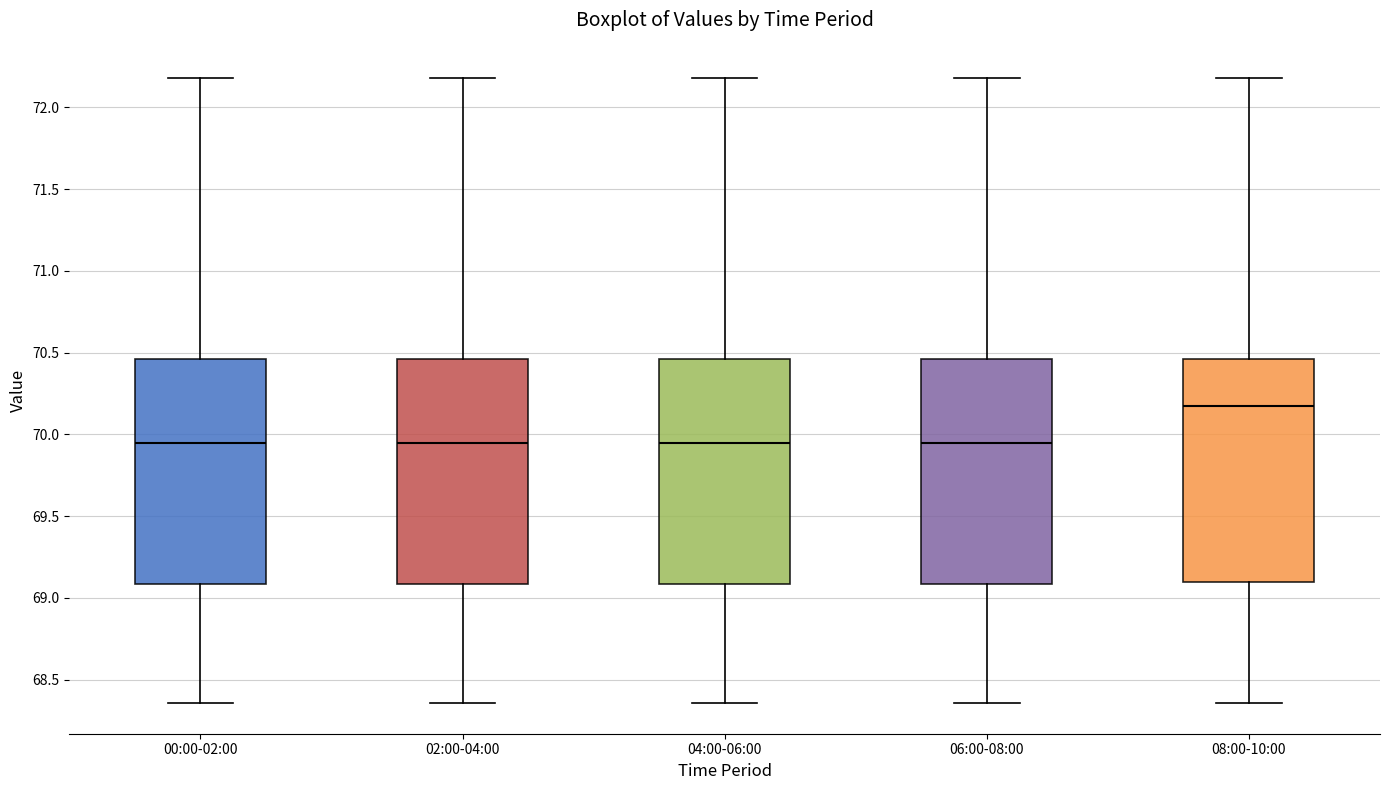

Reading left to right, transcribe this box plot: for each box, give where its median line is, the range the box spans, and where its two whiskers end, as read against the y-axis. The values are not printed on the chart, so give them approximately, as read against the axis.

00:00-02:00: median 69.95, box 69.10 to 70.45, whiskers 68.35 to 72.20
02:00-04:00: median 69.95, box 69.10 to 70.45, whiskers 68.35 to 72.20
04:00-06:00: median 69.95, box 69.10 to 70.45, whiskers 68.35 to 72.20
06:00-08:00: median 69.95, box 69.10 to 70.45, whiskers 68.35 to 72.20
08:00-10:00: median 70.20, box 69.10 to 70.45, whiskers 68.35 to 72.20